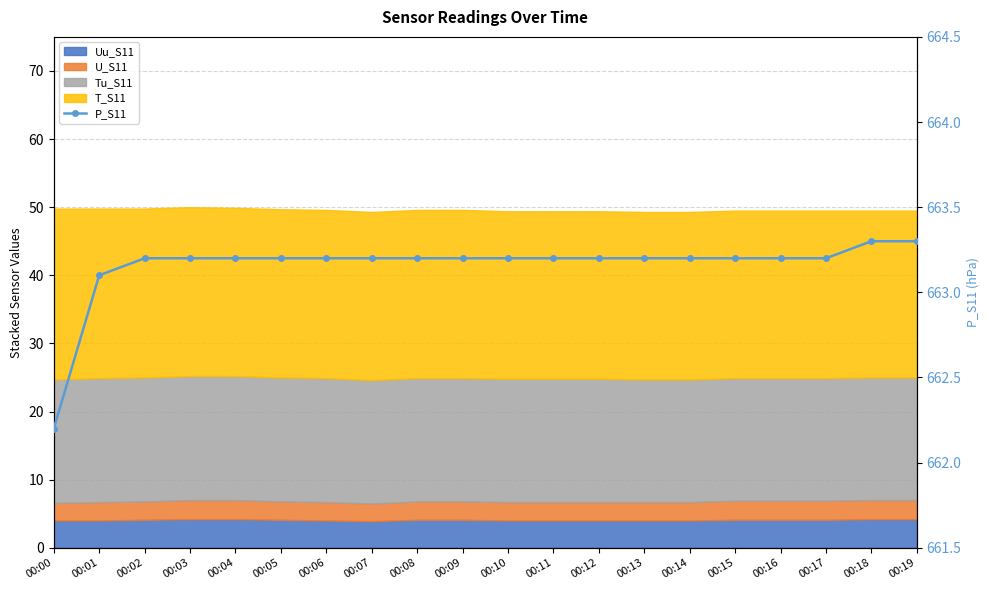

Rank the categories by value from highest to lowest.

00:18, 00:19, 00:02, 00:03, 00:04, 00:05, 00:06, 00:07, 00:08, 00:09, 00:10, 00:11, 00:12, 00:13, 00:14, 00:15, 00:16, 00:17, 00:01, 00:00